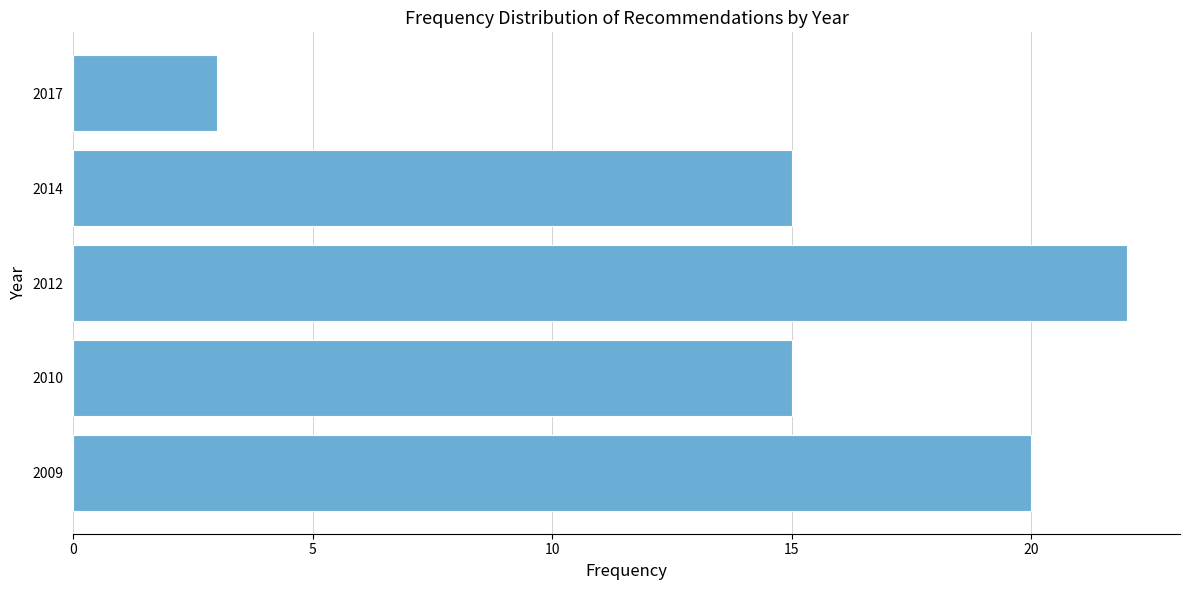

Reading bottom to top, extract all data points from this chart.

20	15	22	15	3